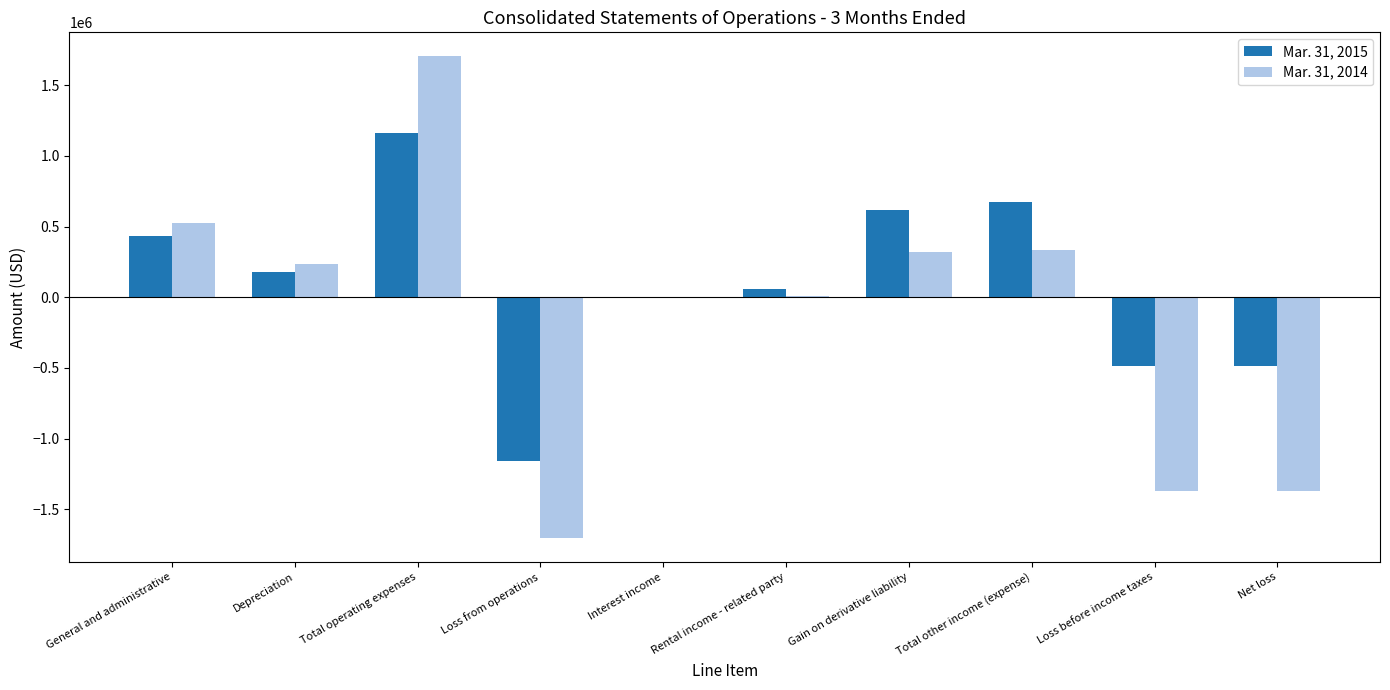

True or false: Mar. 31, 2015 has a value of 1162191 at Total operating expenses.

True